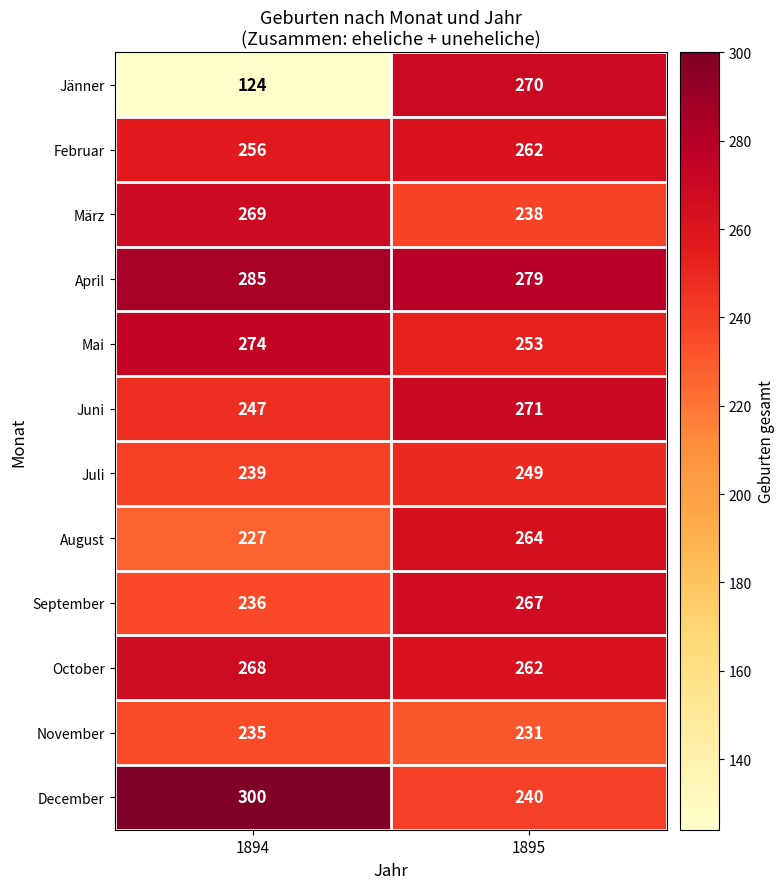

Reading right to left, list all the values displayed in this chart.

Jänner: 270	124
Februar: 262	256
März: 238	269
April: 279	285
Mai: 253	274
Juni: 271	247
Juli: 249	239
August: 264	227
September: 267	236
October: 262	268
November: 231	235
December: 240	300